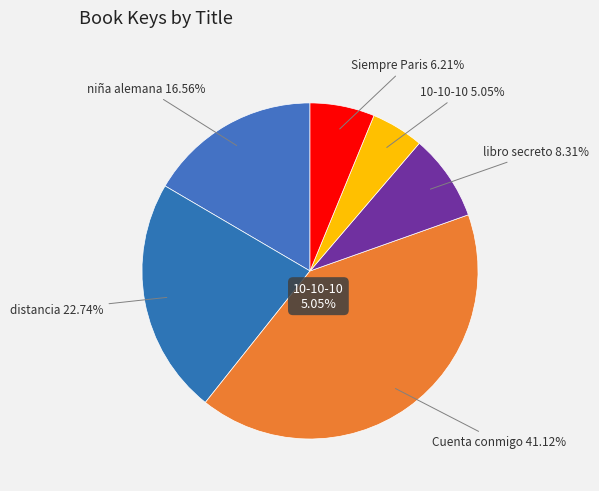

How many slices are in this pie chart?

6